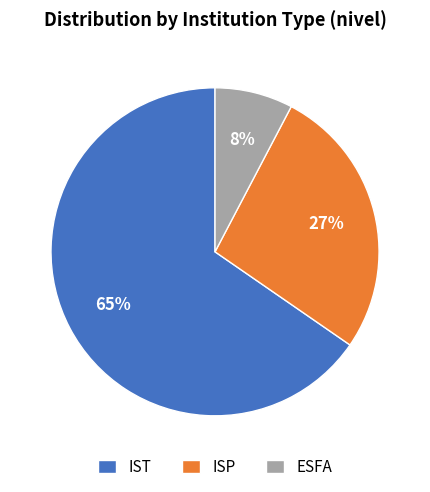

Does ESFA account for over 50% of the chart?

No